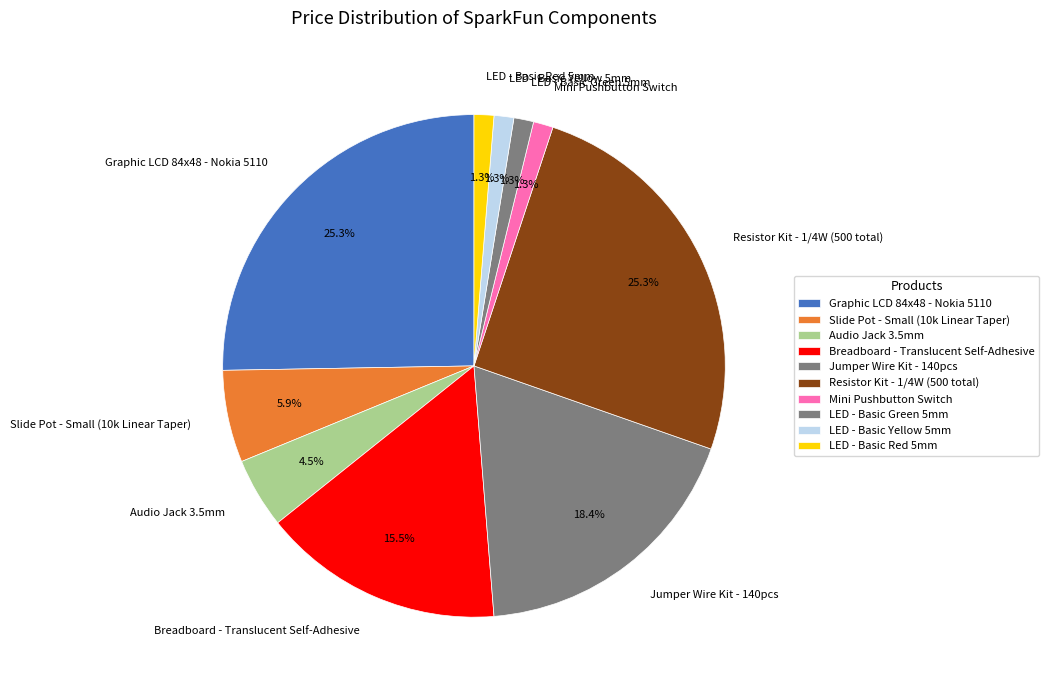

Does Slide Pot - Small (10k Linear Taper) represent more than half of the total?

No